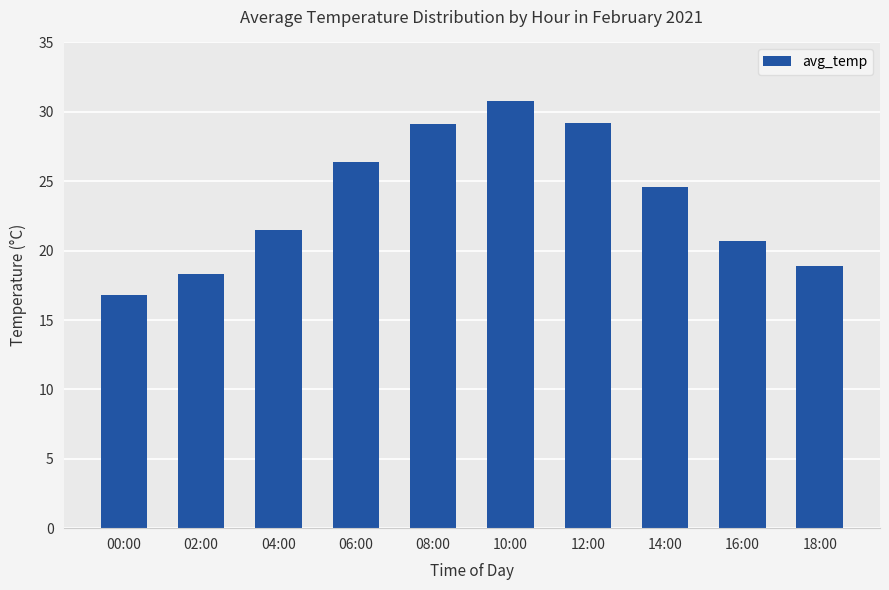

What is the label of the 2nd bar from the right?

16:00